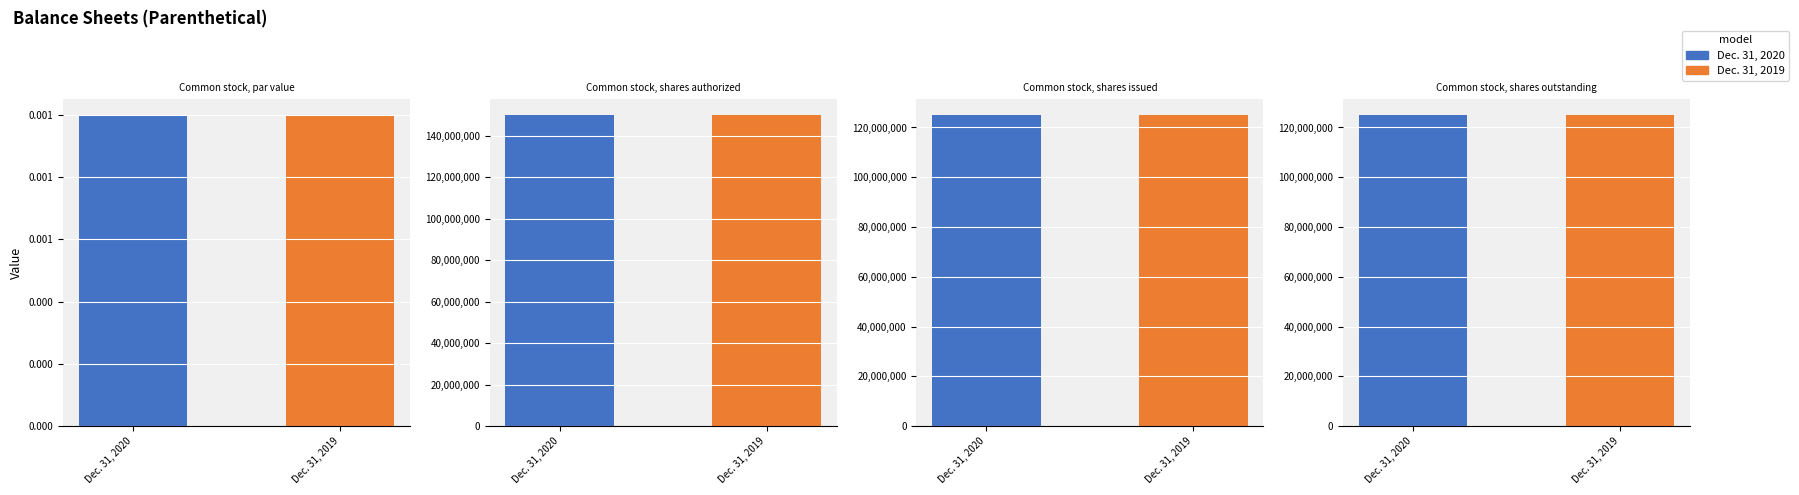

Reading right to left, list all the values displayed in this chart.

Dec. 31, 2020: Common stock, shares outstanding=125048768.0	Common stock, shares issued=125048768.0	Common stock, shares authorized=150000000.0	Common stock, par value=0.0
Dec. 31, 2019: Common stock, shares outstanding=125048768.0	Common stock, shares issued=125048768.0	Common stock, shares authorized=150000000.0	Common stock, par value=0.0